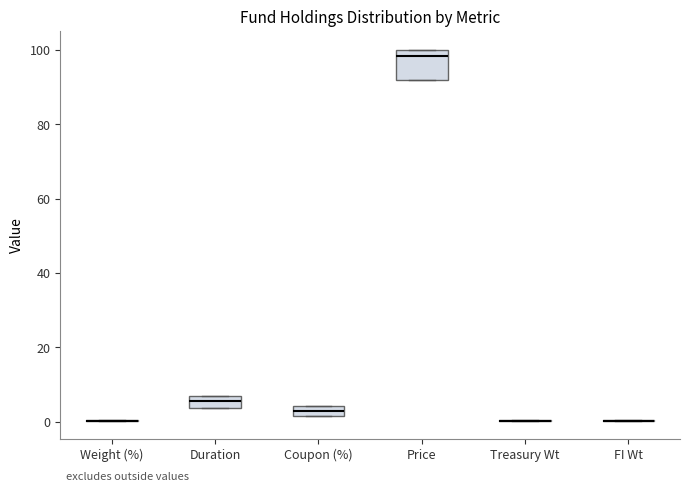

Comparing the boxes themselves (not the whiskers), which one is the tallest?

Price